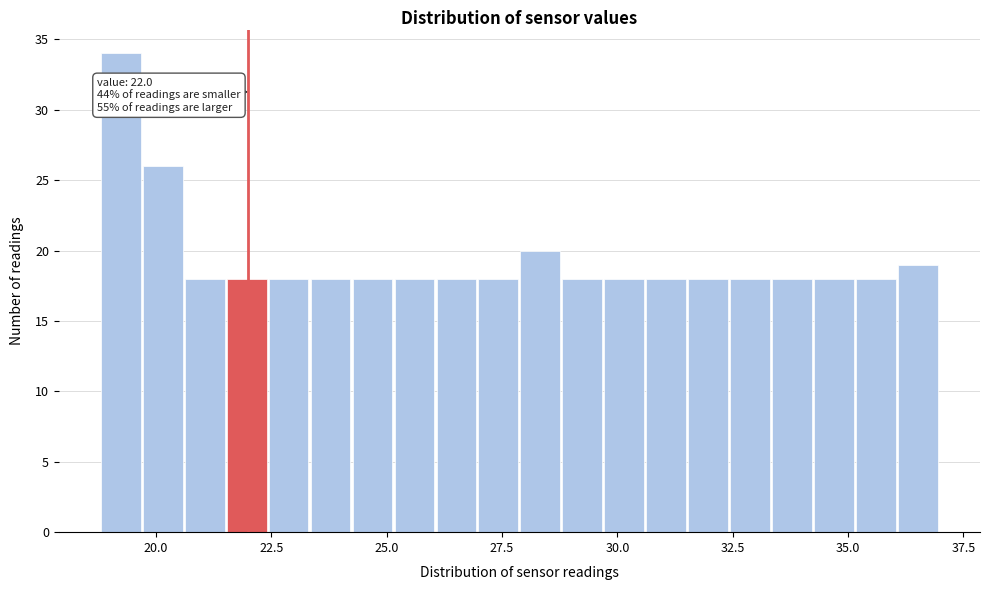

Read against the x-axis, roughly where is the centre of the tallest bar?

19.0